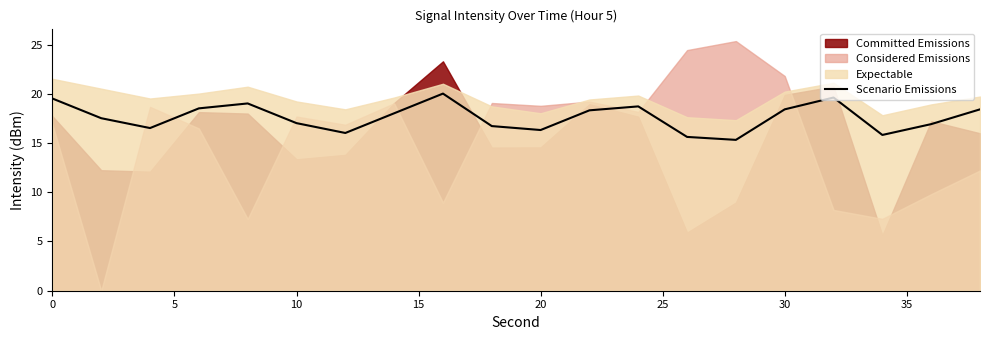

What is the lowest value of the Scenario Emissions series?

15.3